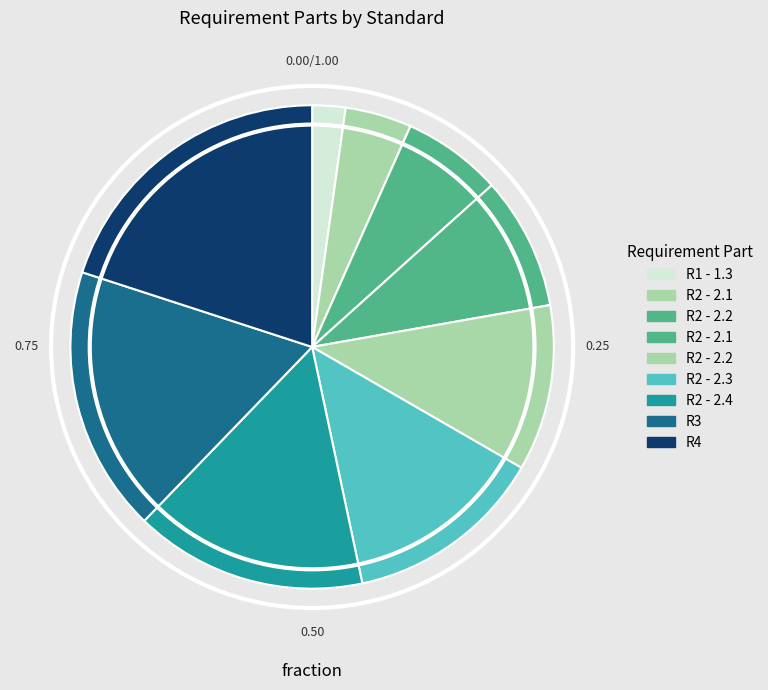

What is the largest slice in the pie chart?

R4